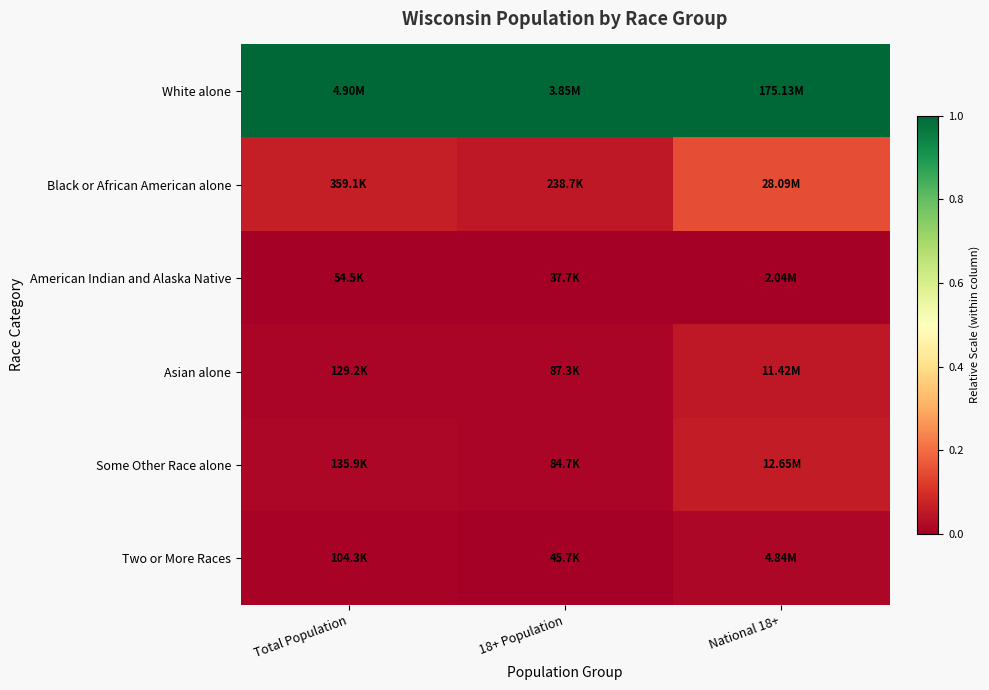

At which category is the sum across all series the highest?

National 18+